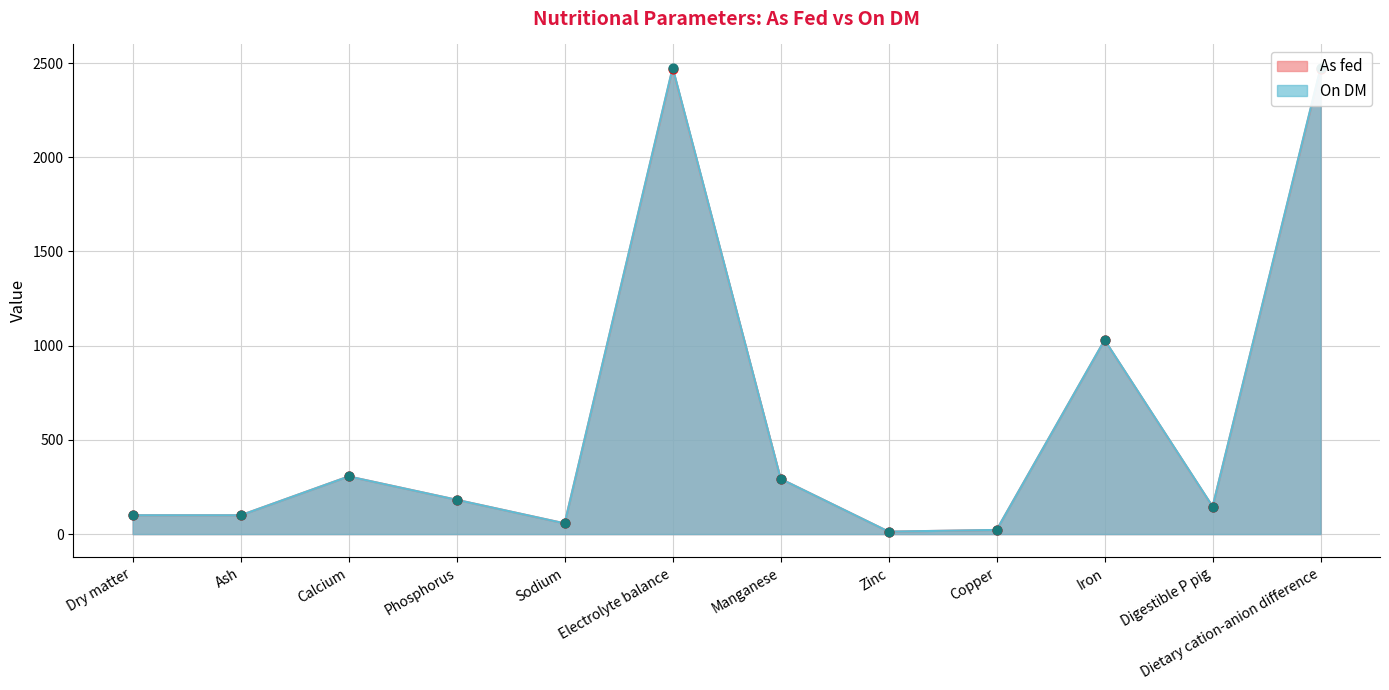

Which series reaches the maximum Y coordinate?

On DM